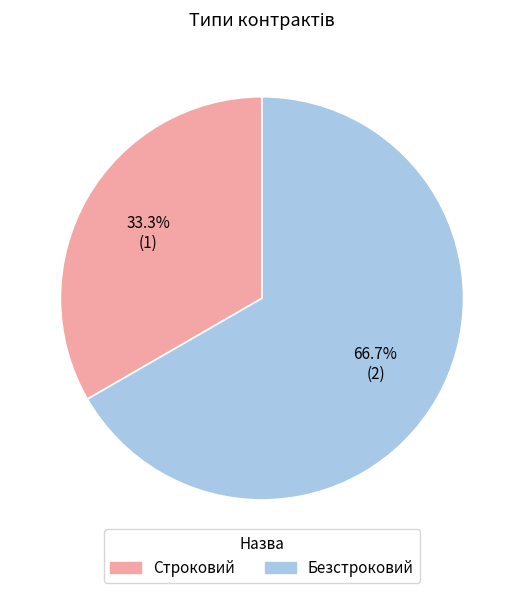

To the nearest percent, what percentage of the pie is Безстроковий?

67%